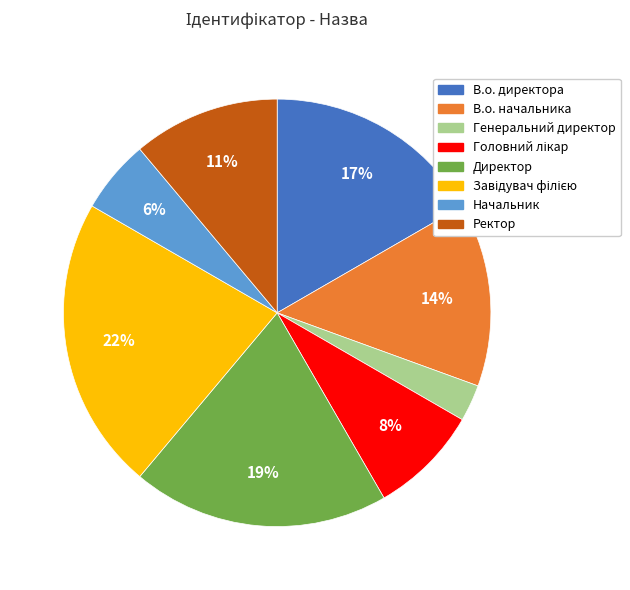

Combined, do Директор and В.о. начальника account for over 50%?

No